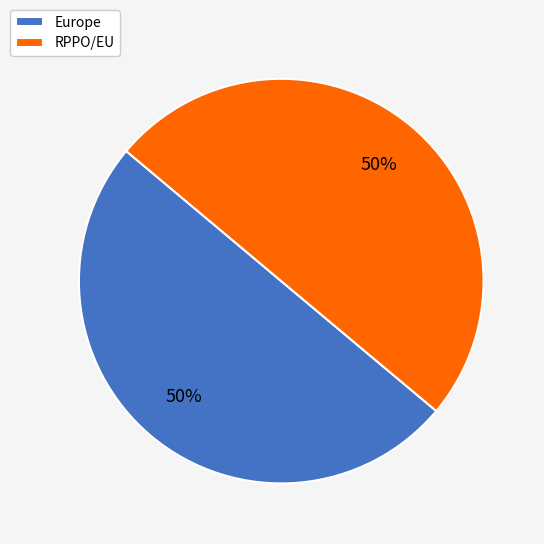

Is it true that RPPO/EU is 45% of the pie?

False